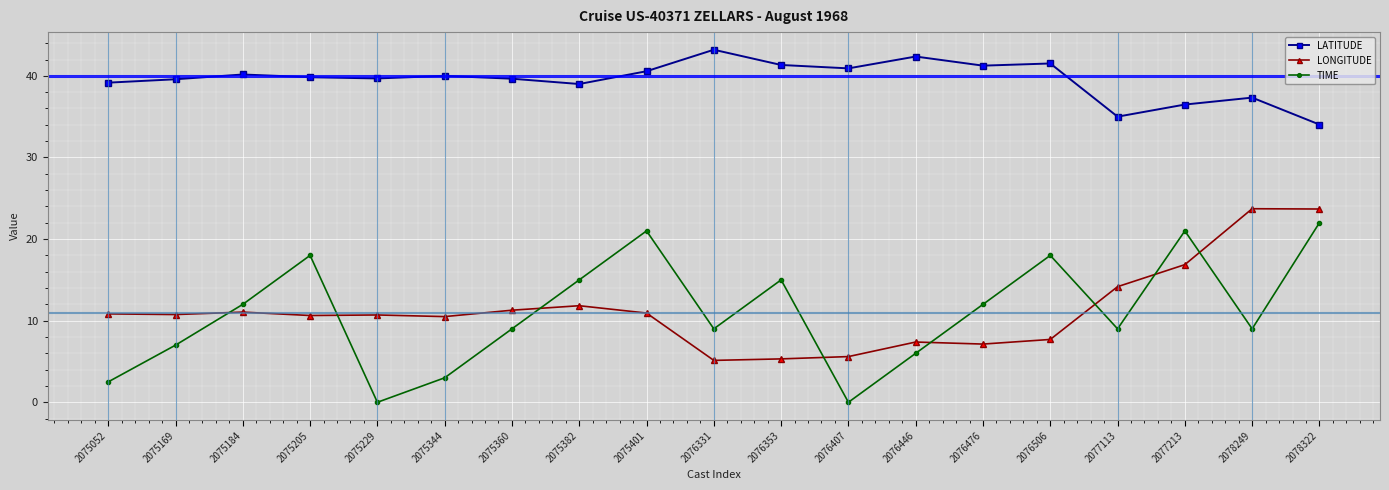

Which series has the largest range (max minus min)?

TIME